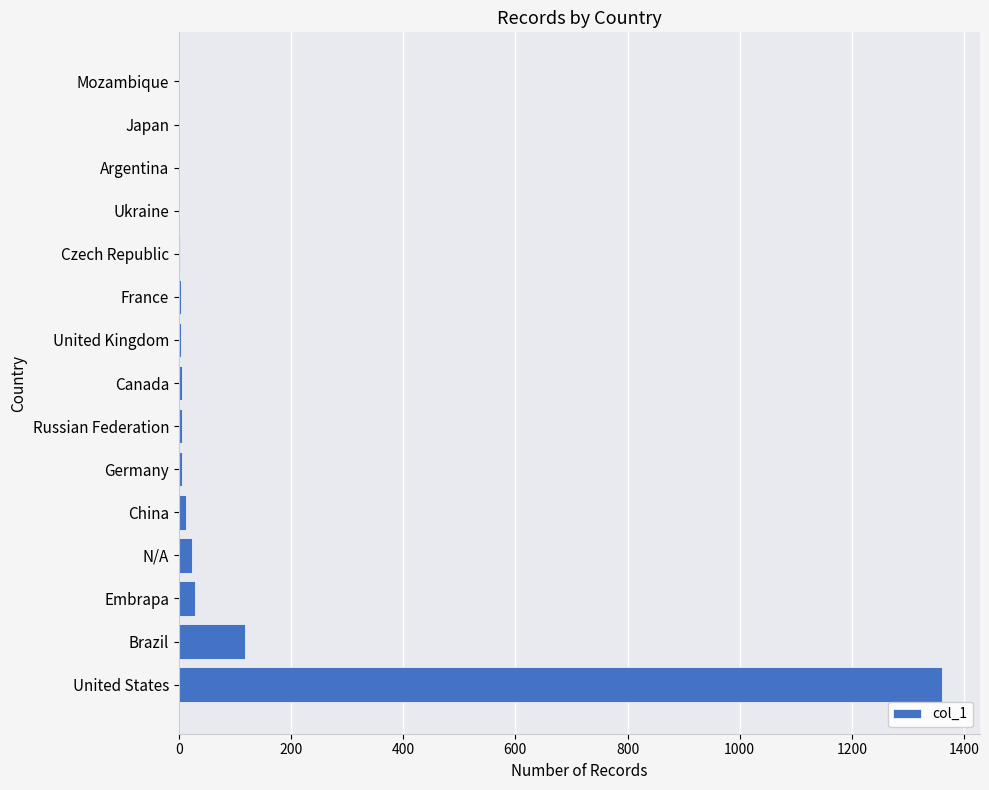

What is the greatest value displayed?

1360